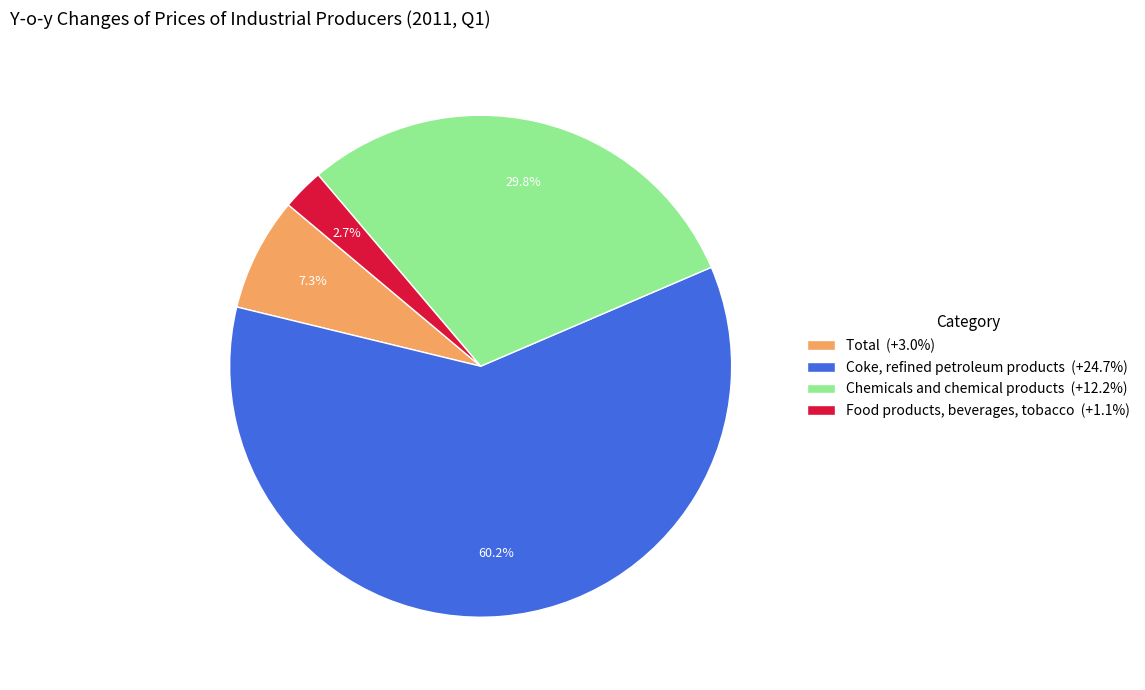

To the nearest percent, what is the difference between the largest and smallest slice percentages?

58%